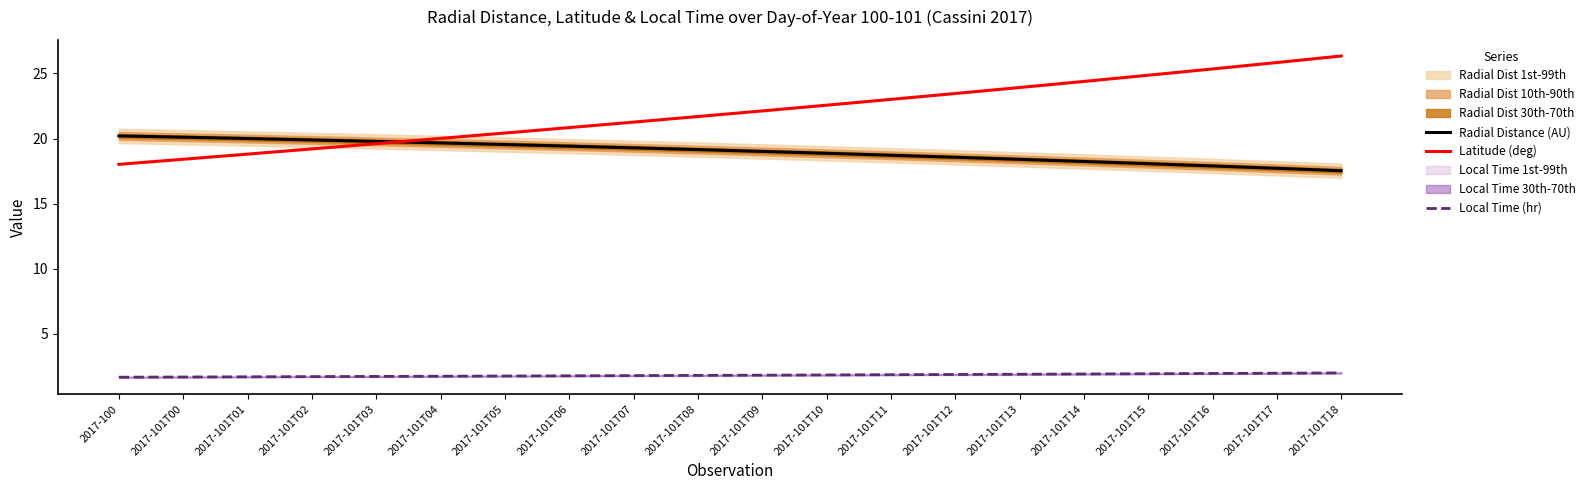

True or false: Local Time (hr) and Radial Distance (AU) intersect in this chart.

False